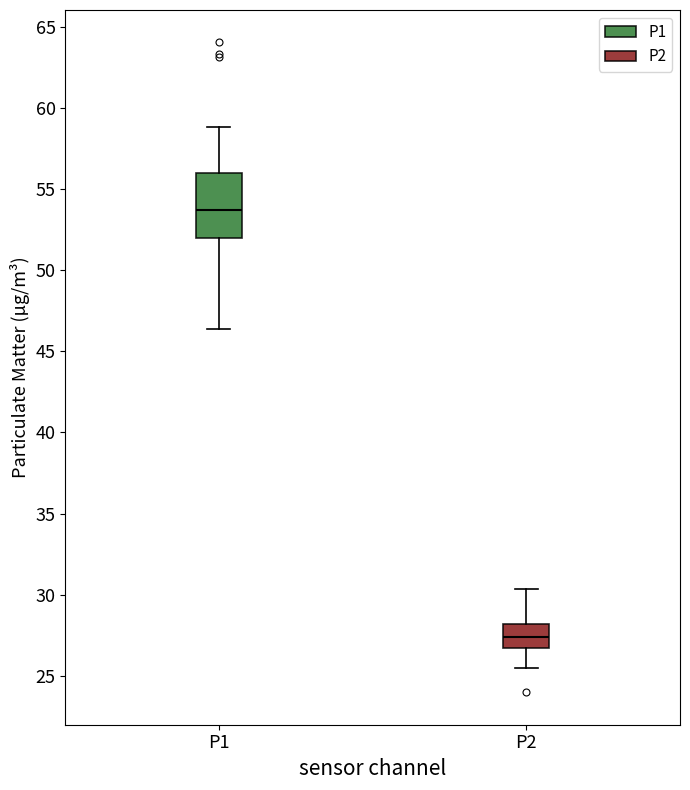

Which box is the tallest, from its lower edge to its upper edge?

P1